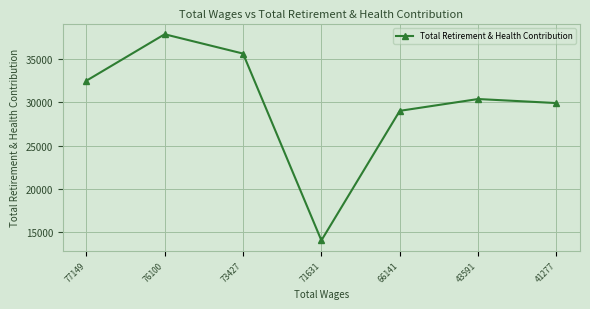

Reading right to left, list all the values displayed in this chart.

41277=29920	43591=30387	66141=29023	71631=14053	73427=35637	76100=37869	77149=32495